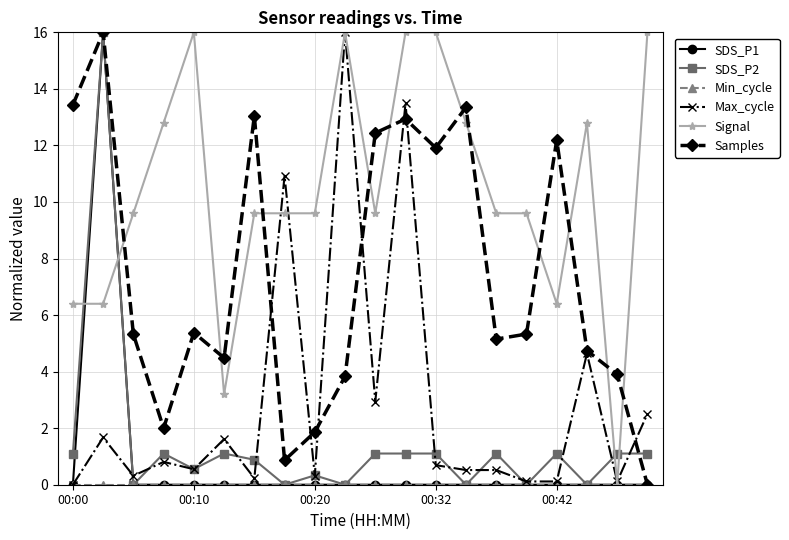

How many interior local peaks does the Samples series have?

6